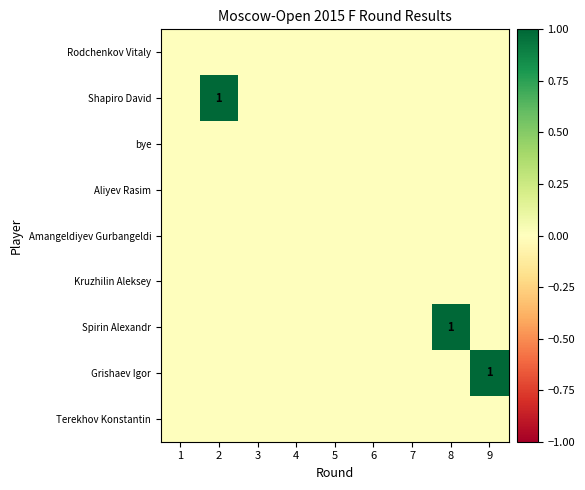

True or false: Grishaev Igor has a value of 1 at 9.

True